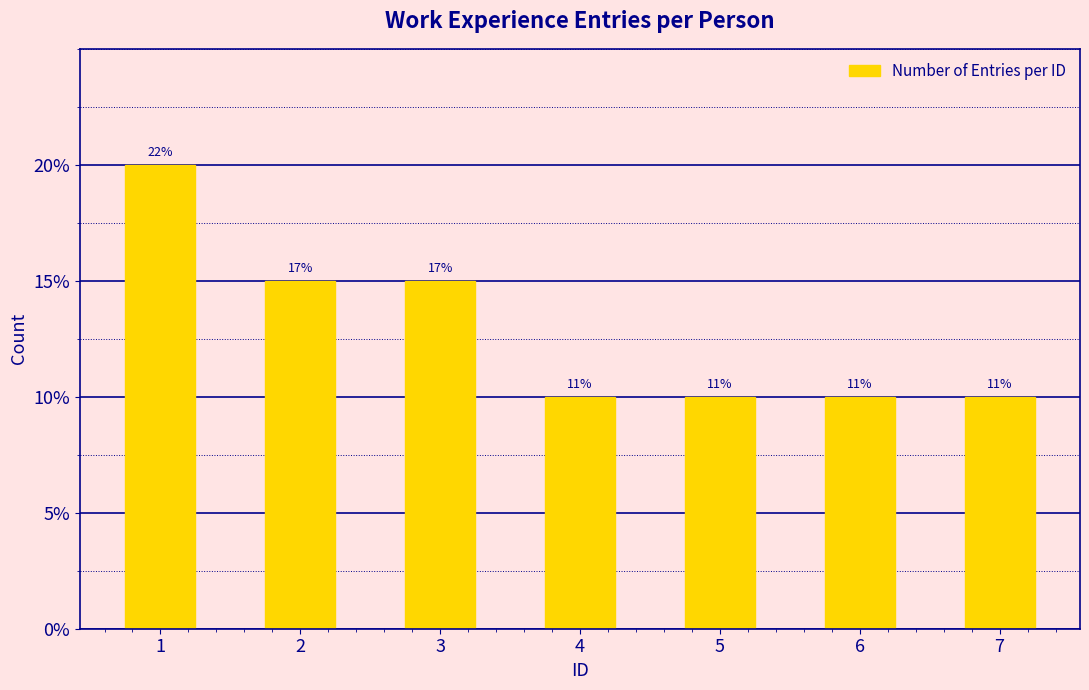

What is the value of the 1st bar from the left?

4